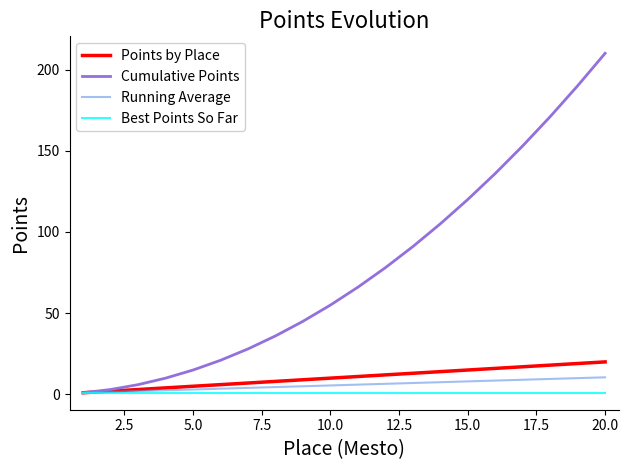

Rank the series by their maximum value, from lowest to highest.

Best Points So Far, Running Average, Points by Place, Cumulative Points